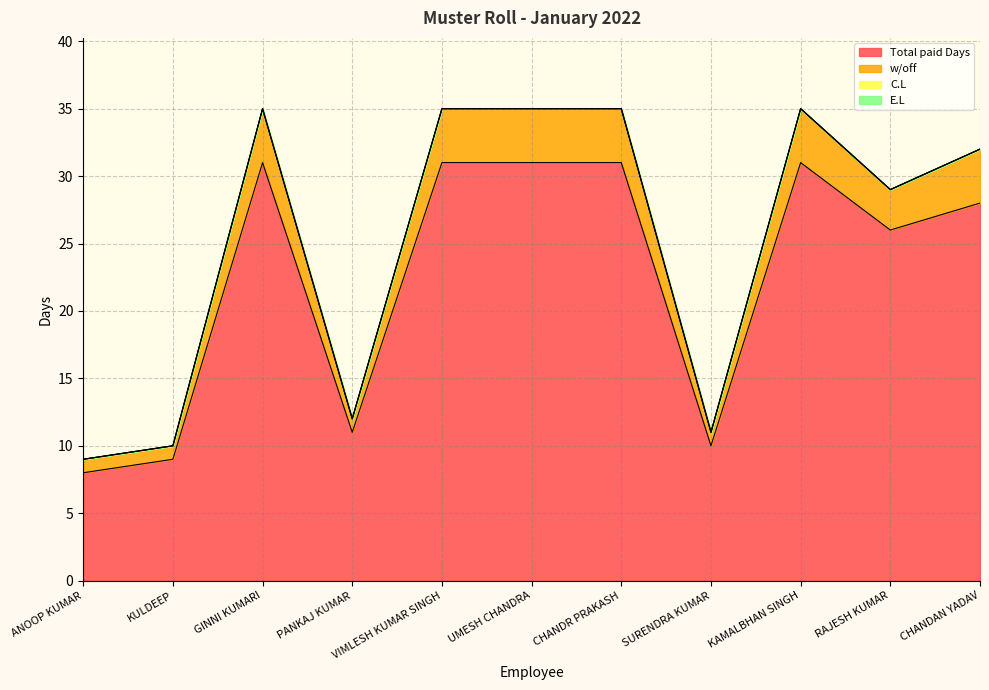

Which category has the highest value in the Total paid Days series?

GINNI KUMARI